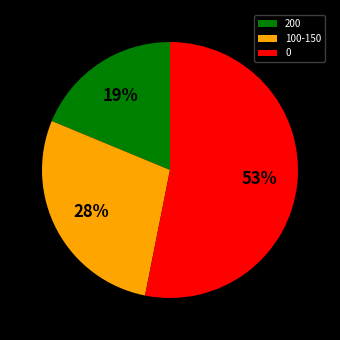

Is it true that 200 is 19% of the pie?

True